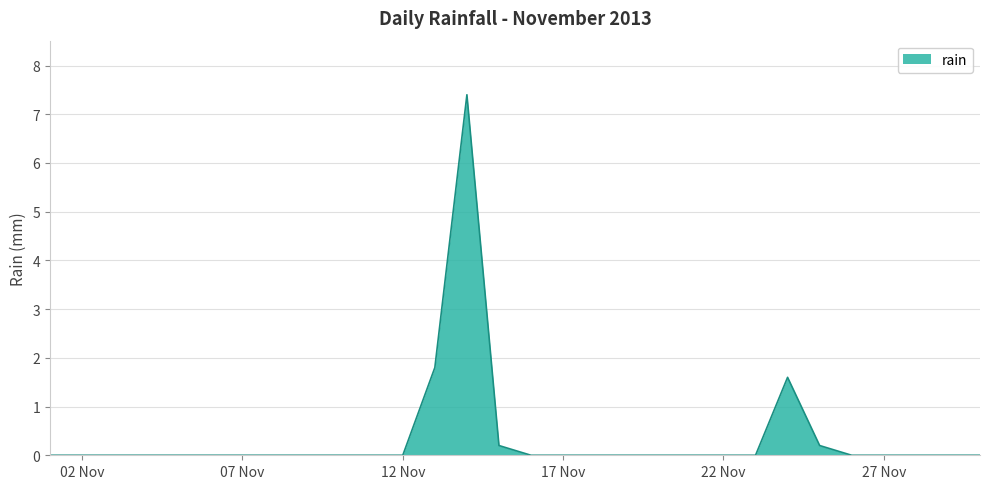

What is the maximum value shown in the chart?

7.4